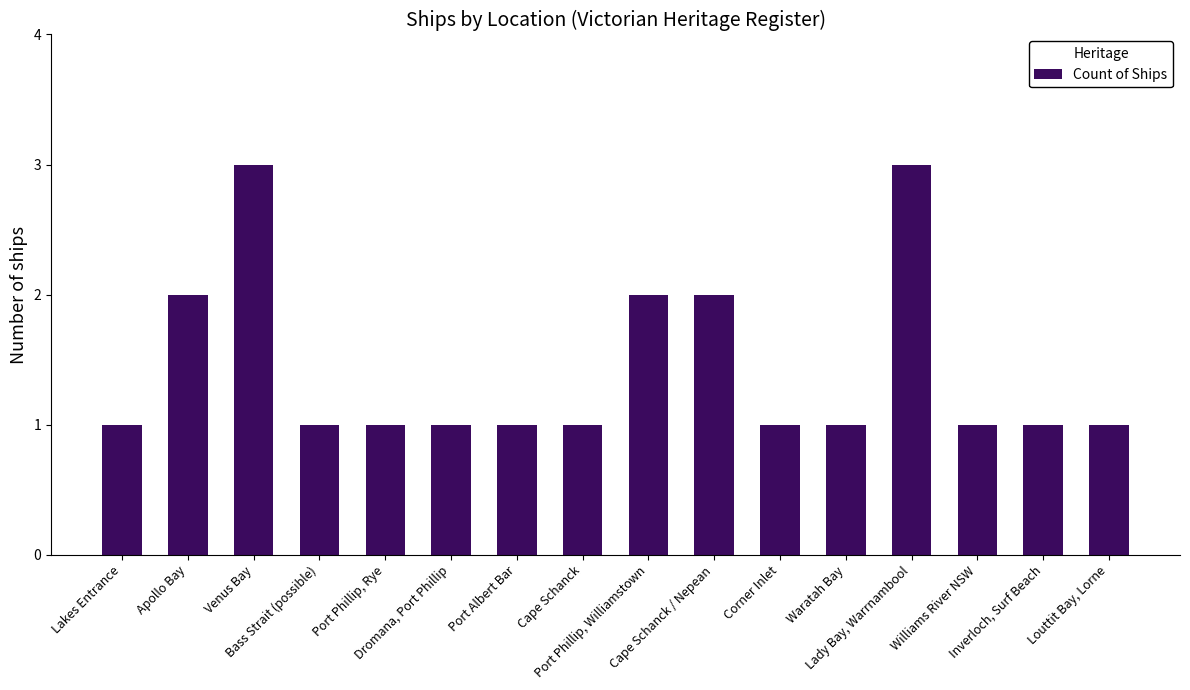

What is the label of the 1st bar from the left?

Lakes Entrance